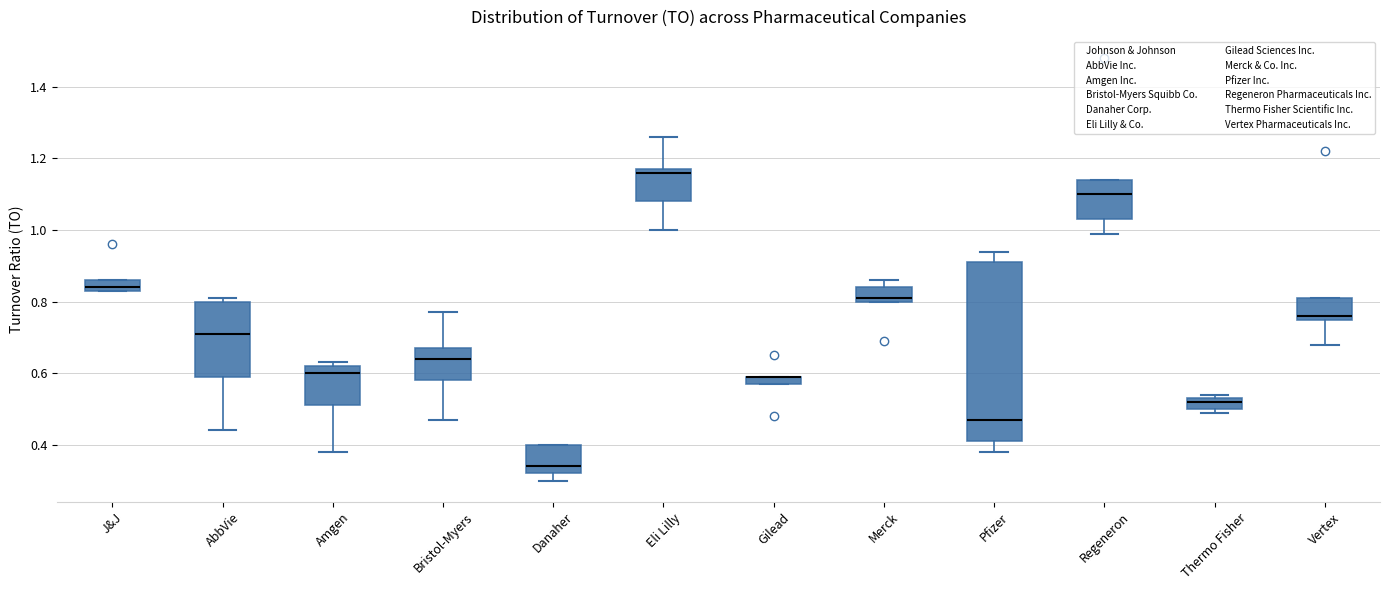

Which box is the tallest, from its lower edge to its upper edge?

Pfizer